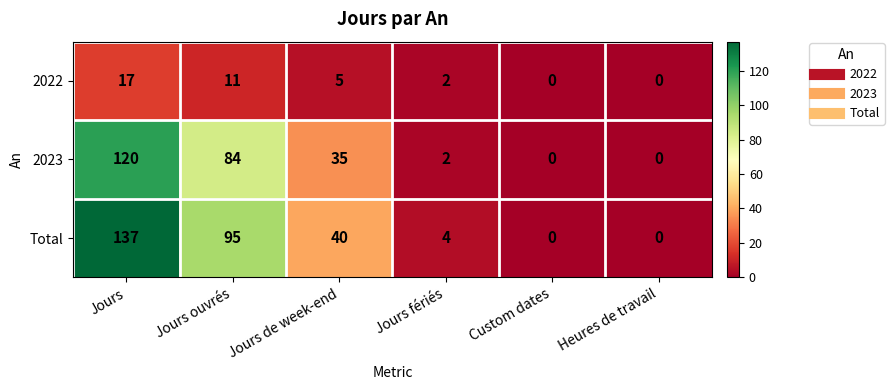

Where is 2023 nearest to the value 60?

Jours ouvrés